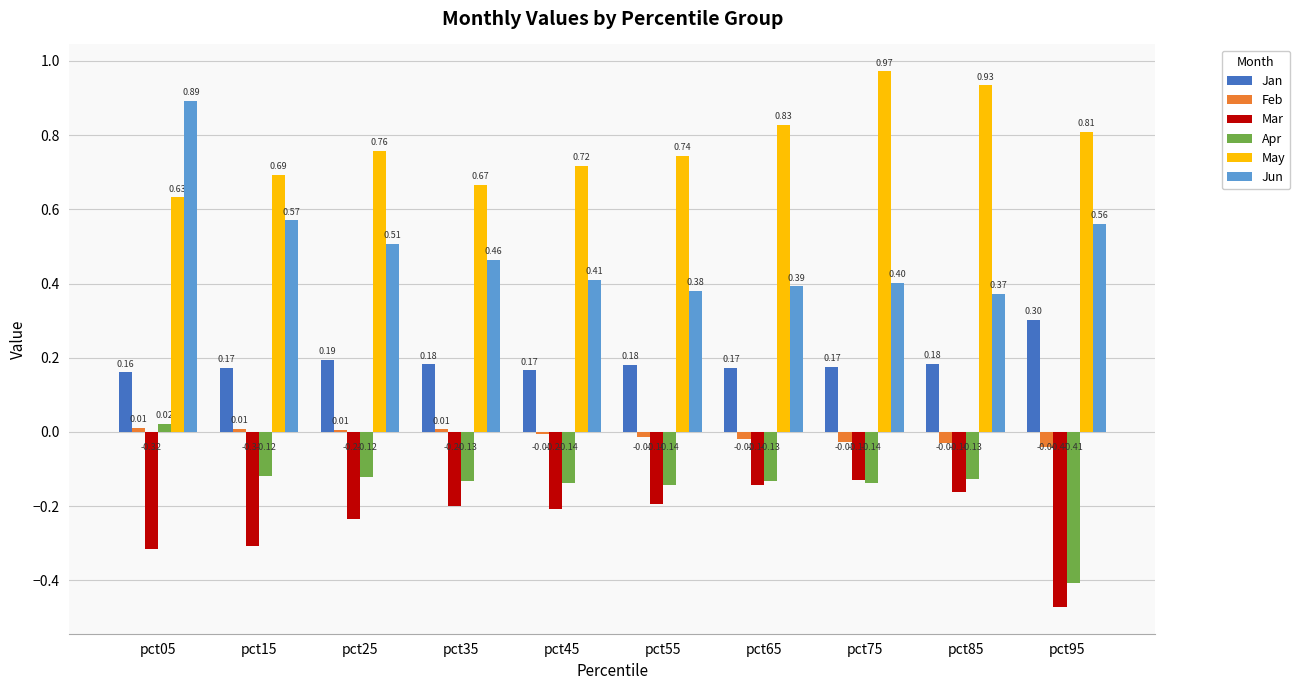

At which label is Mar closest to 0?

pct75